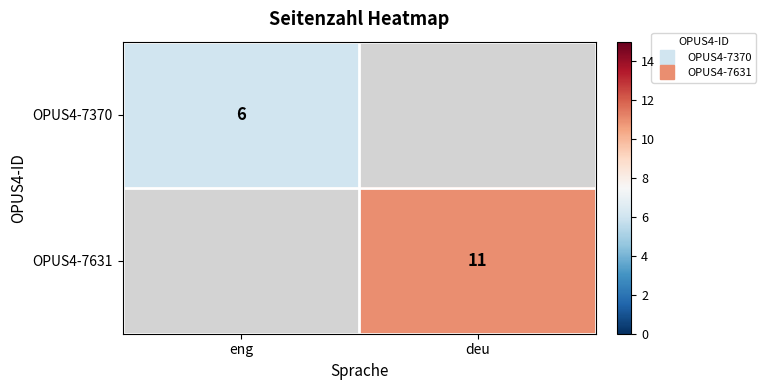

Which label corresponds to the smallest value in the chart?

eng